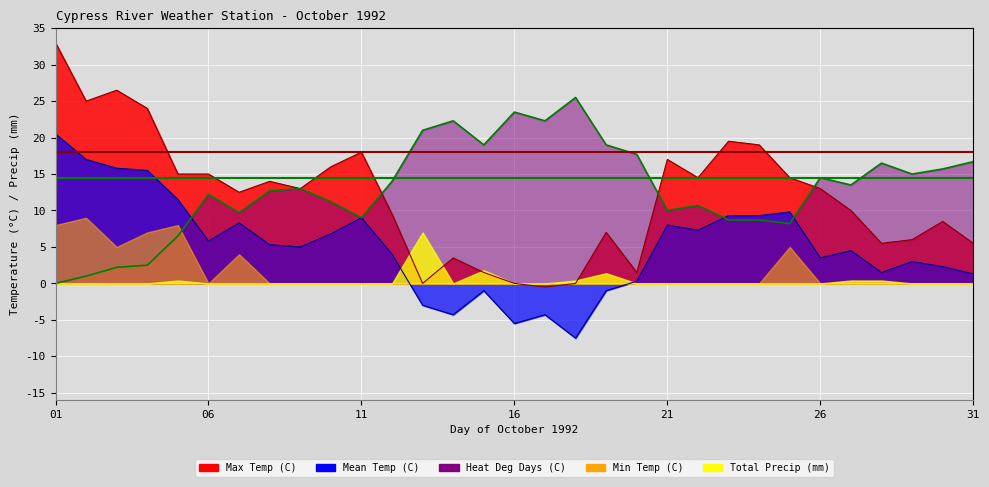

True or false: Heat Deg Days (C) has more than 0 points higher than both neighbors.

True